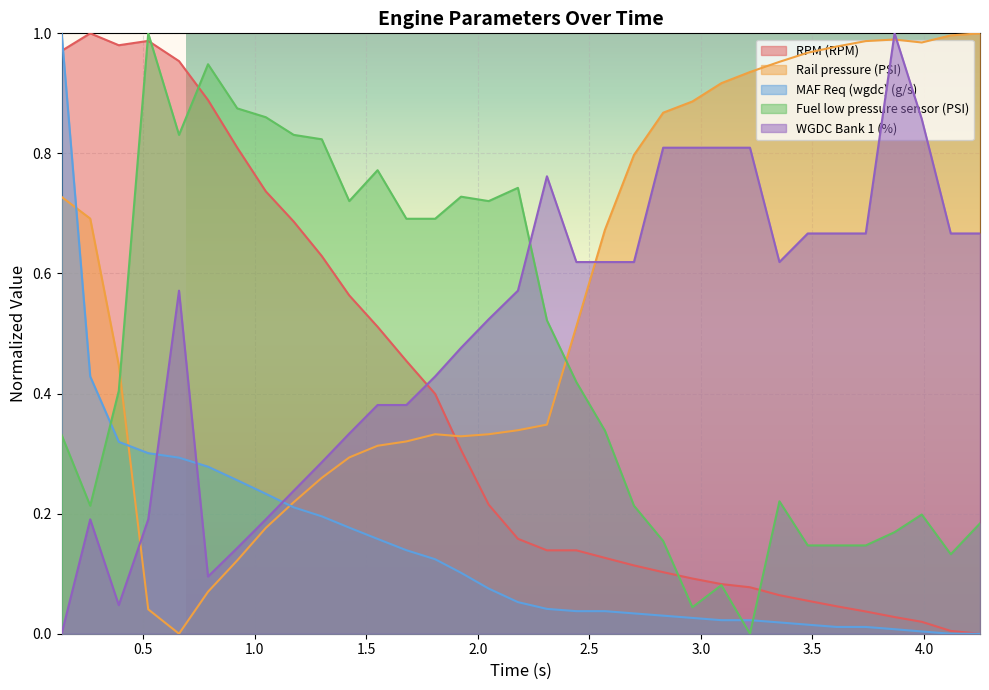

What is the average value of the MAF Req (wgdc) (g/s) series?

0.1